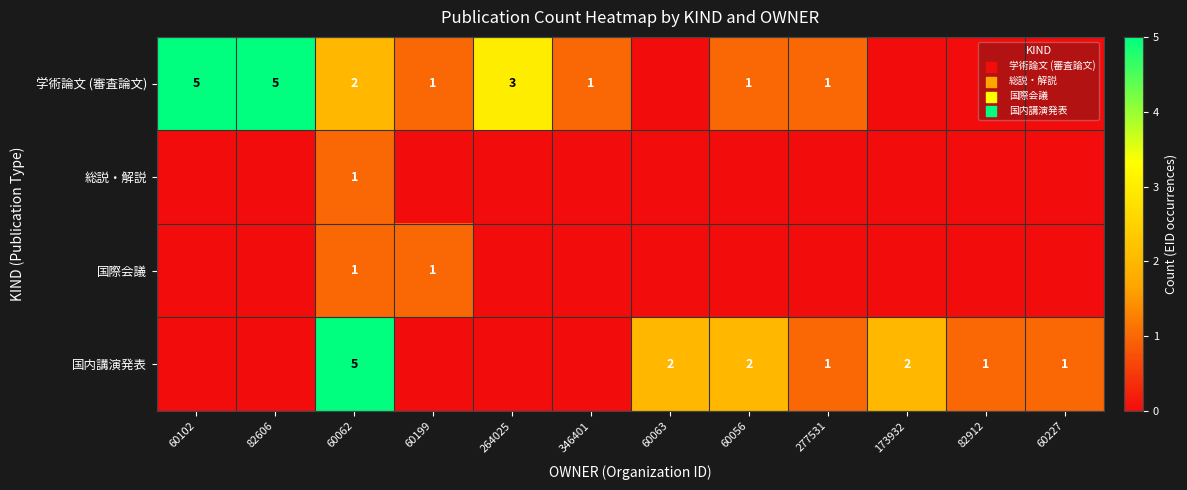

What is the difference between the highest and lowest values at 346401?

1